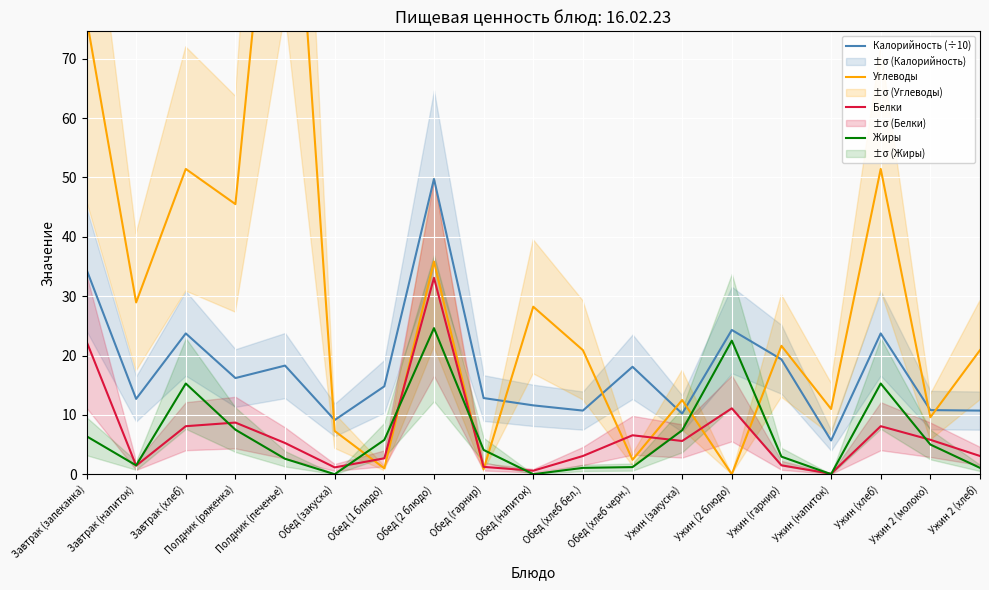

What is the average value of the Калорийность (÷10) series?

17.7